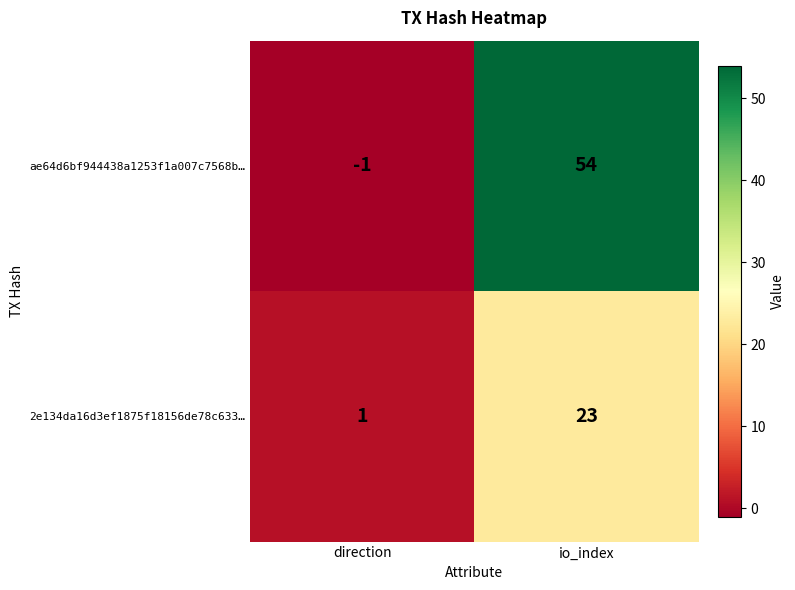

Which series has the largest total across all categories?

ae64d6bf944438a1253f1a007c7568b…